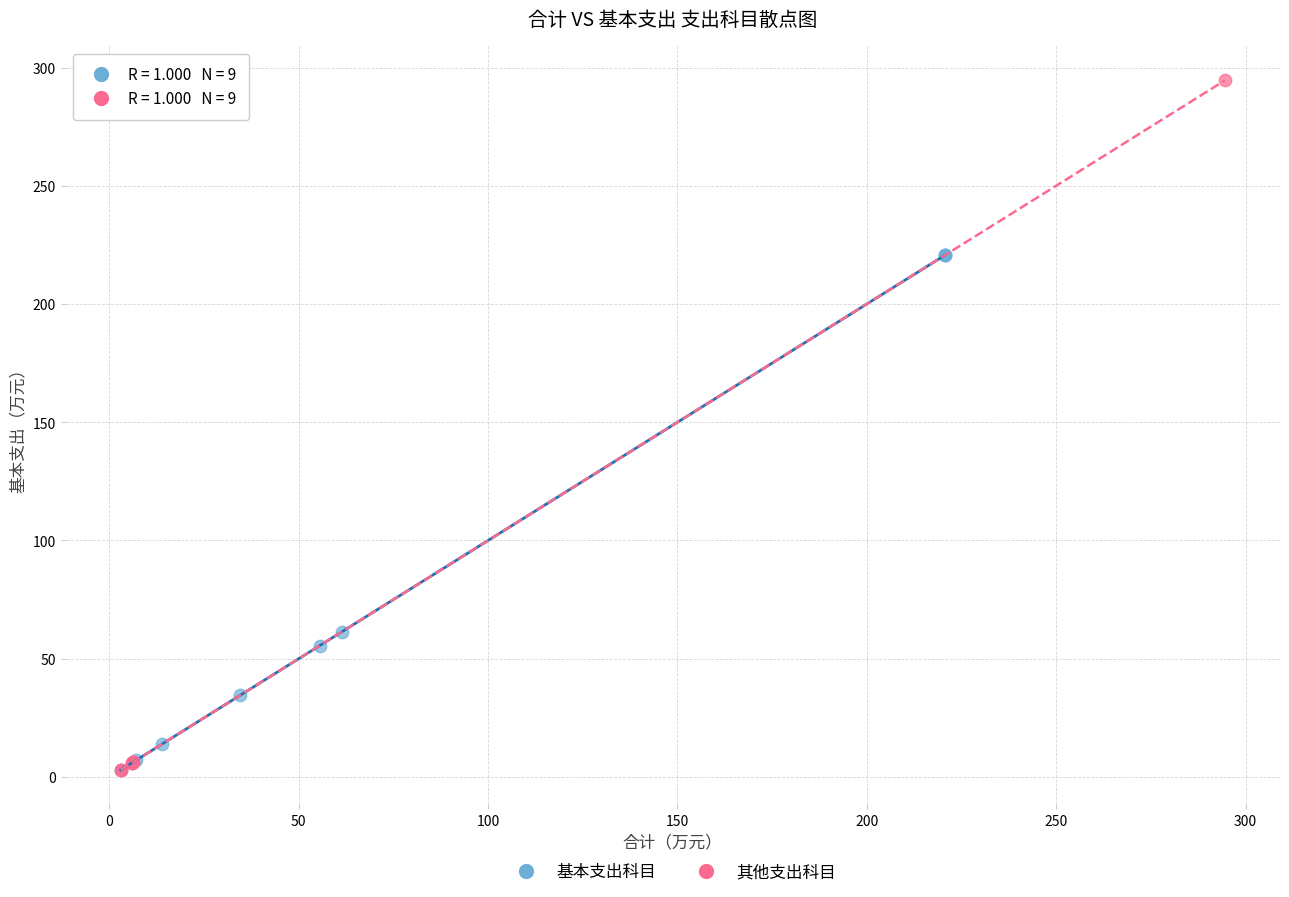

Which series has the largest Y range (max minus min)?

其他支出科目